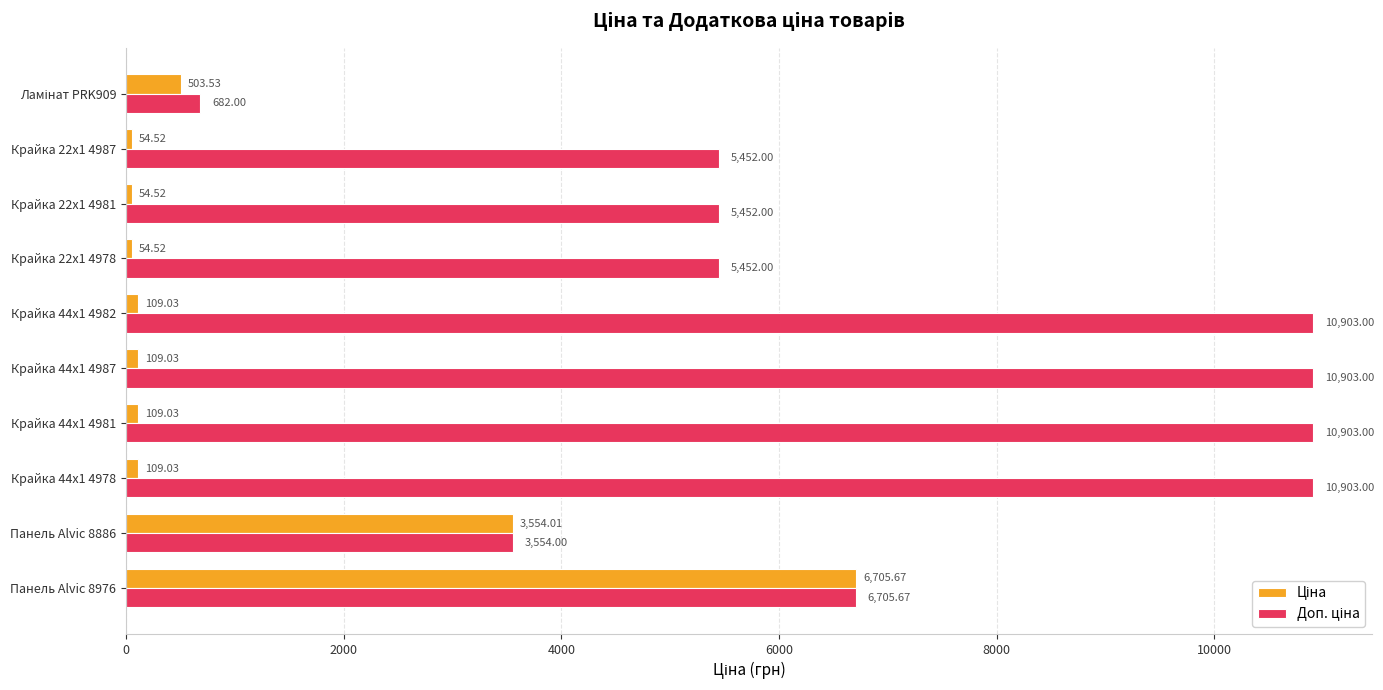

What is the difference between the highest and lowest values at Крайка 22x1 4981?

5397.5